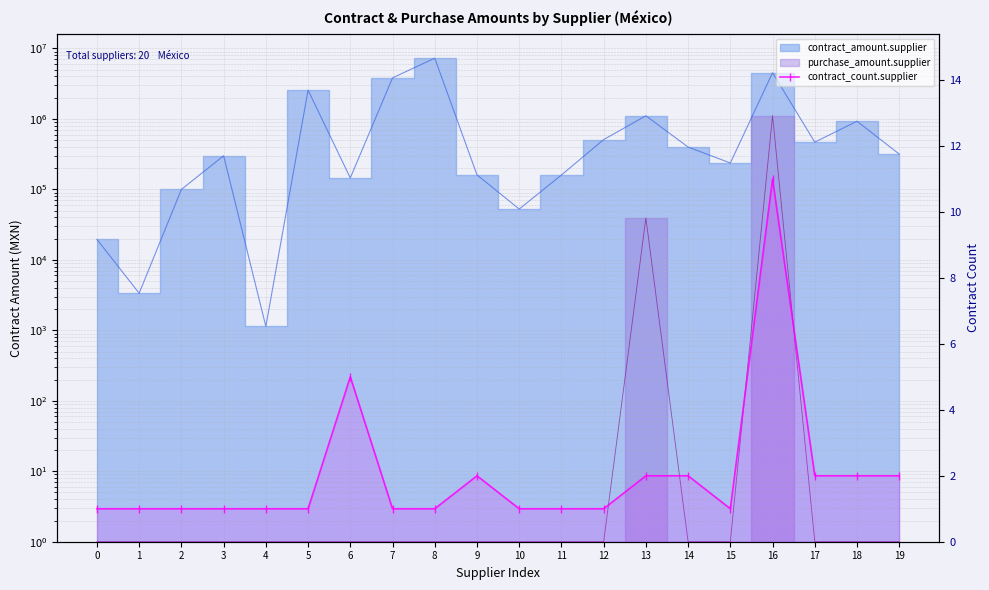

What is the difference between the maximum and minimum values?

10